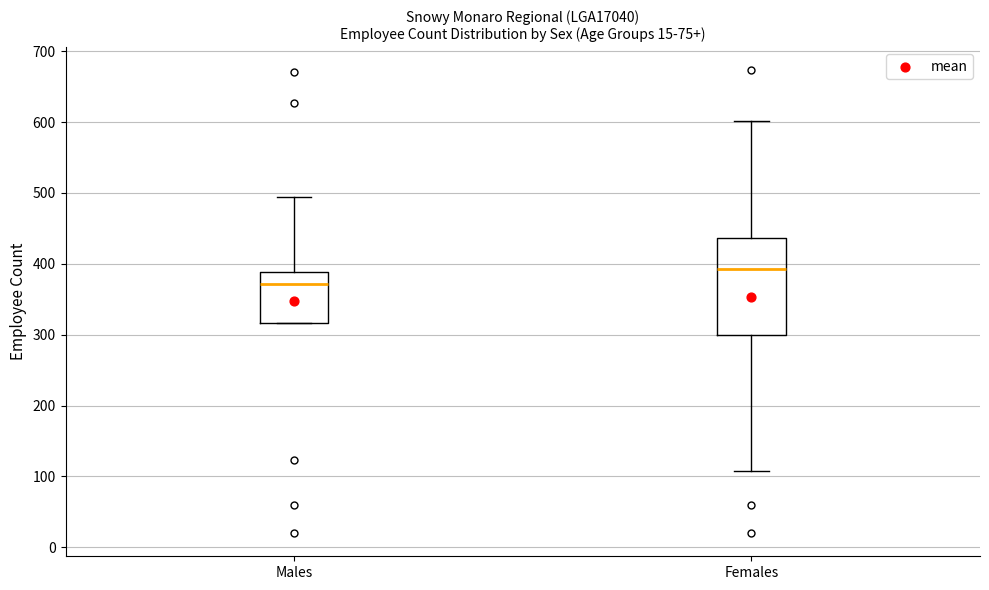

Which box has the lowest median line?

Males